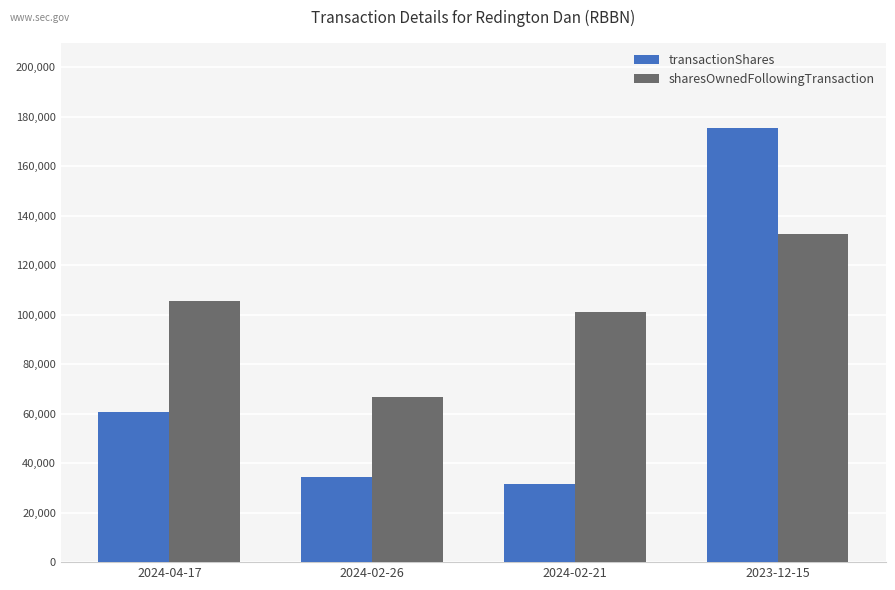

What is the label of the 1st bar from the left?

2024-04-17